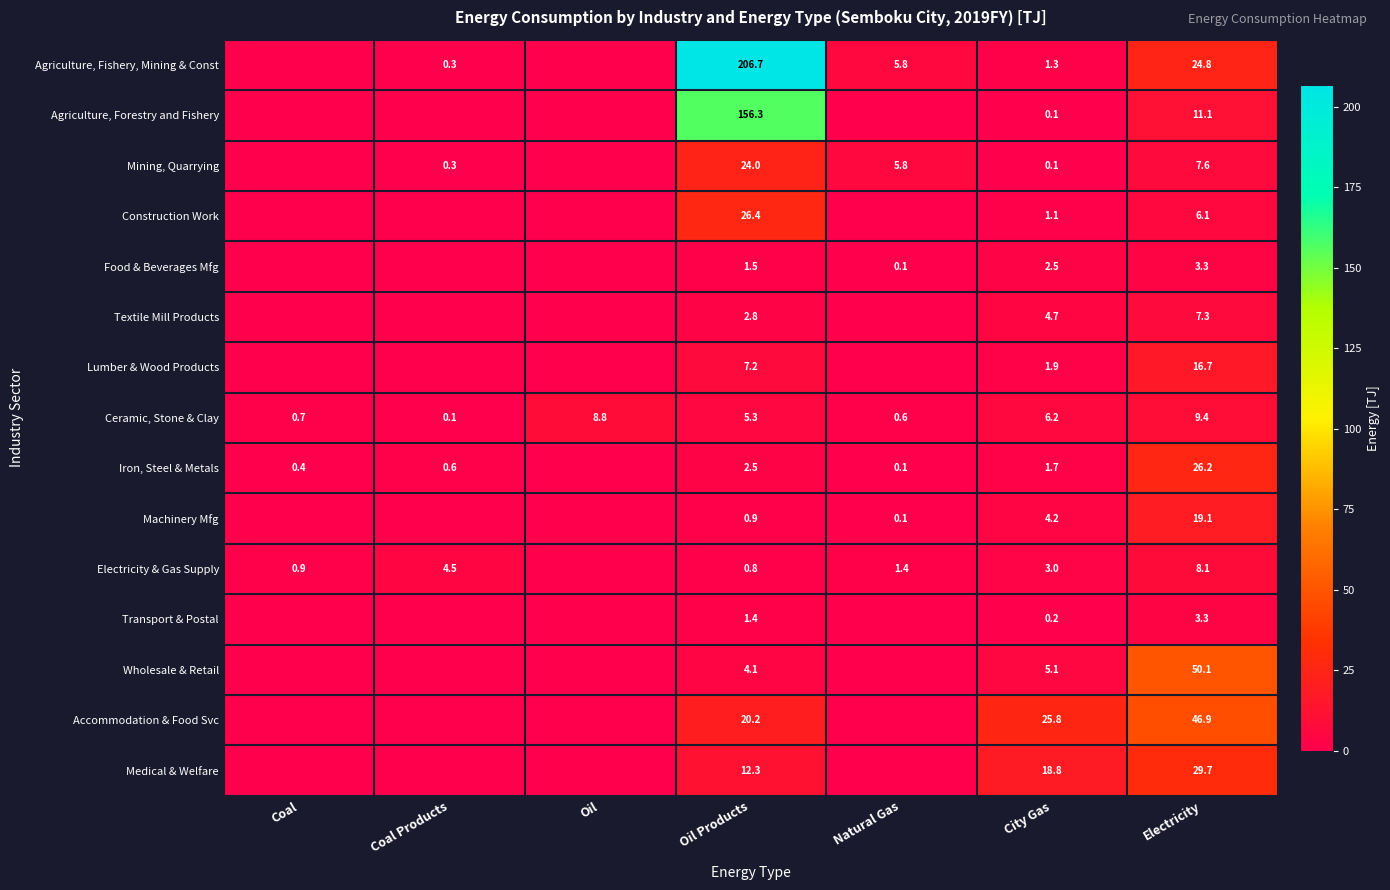

What is the average value of the Ceramic, Stone & Clay series?

4.4